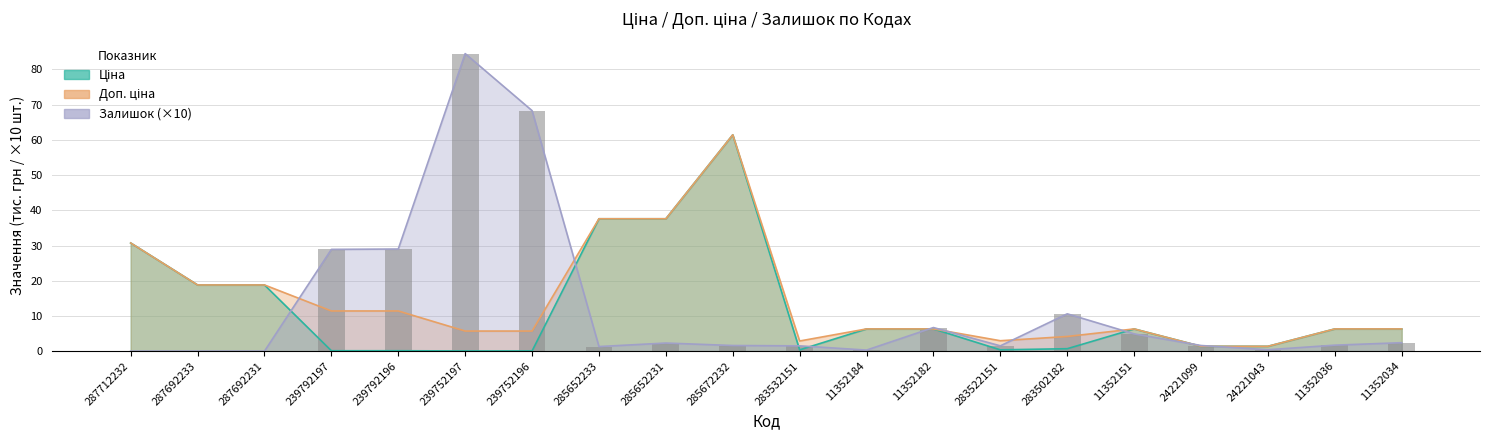

Which has a higher value, 285652231 or 11352151?

285652231